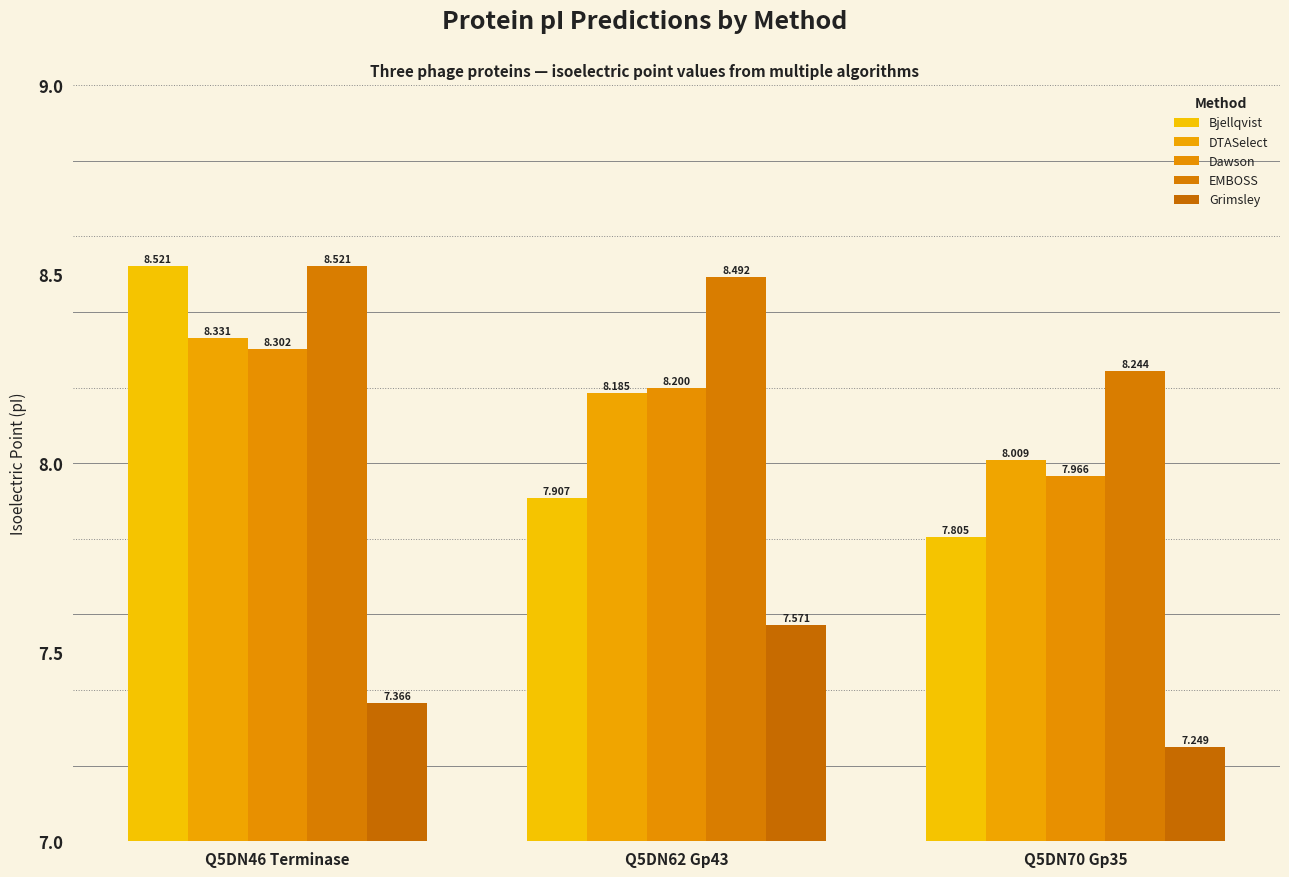

What is the sum of the Grimsley values at Q5DN70 Gp35 and Q5DN62 Gp43?

14.8